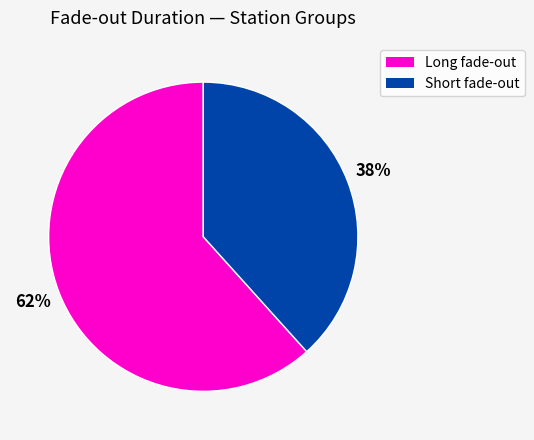

To the nearest percent, what is the average slice percentage?

50%